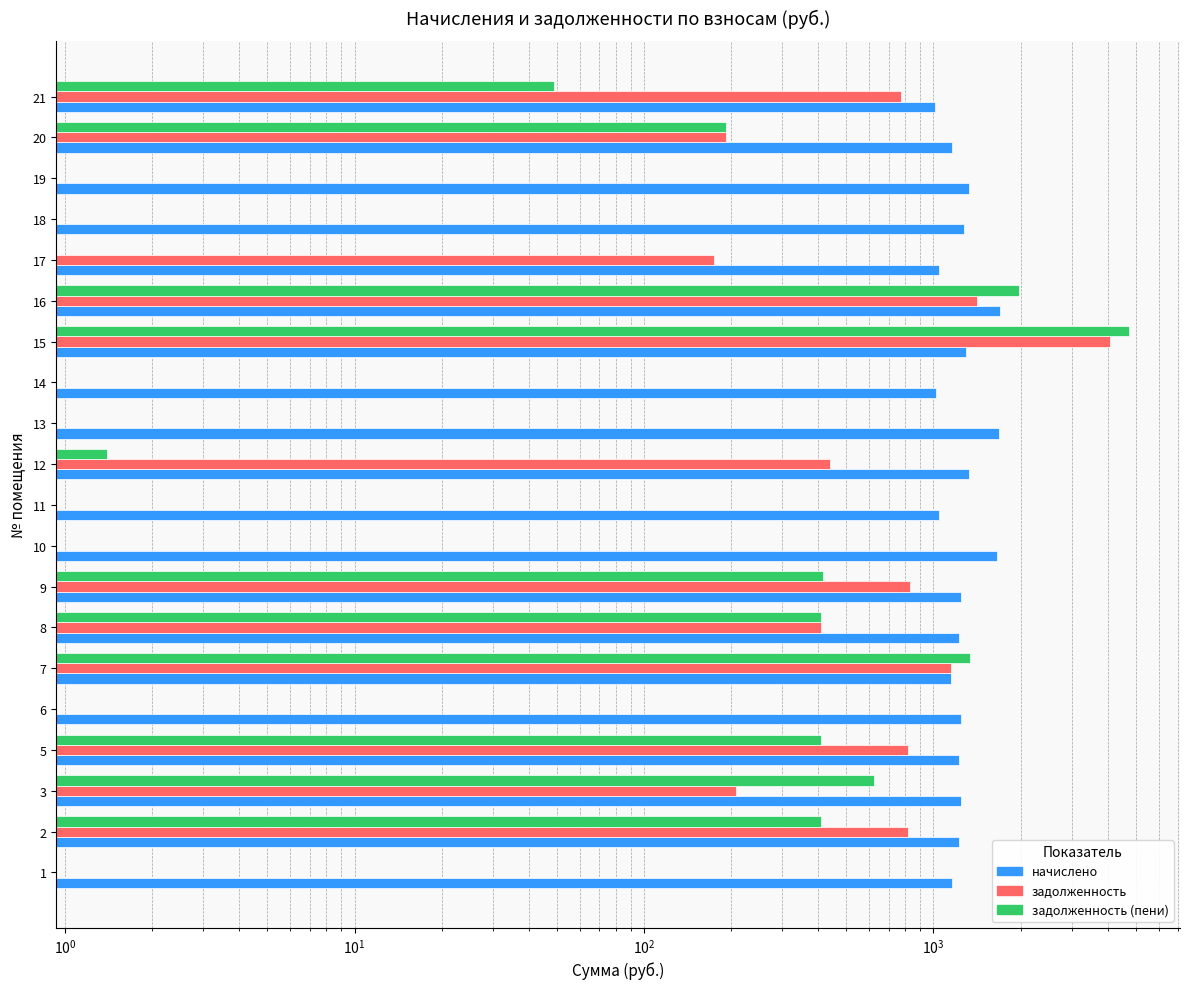

Is it true that задолженность_пени equals -2460.7 at 10?

False